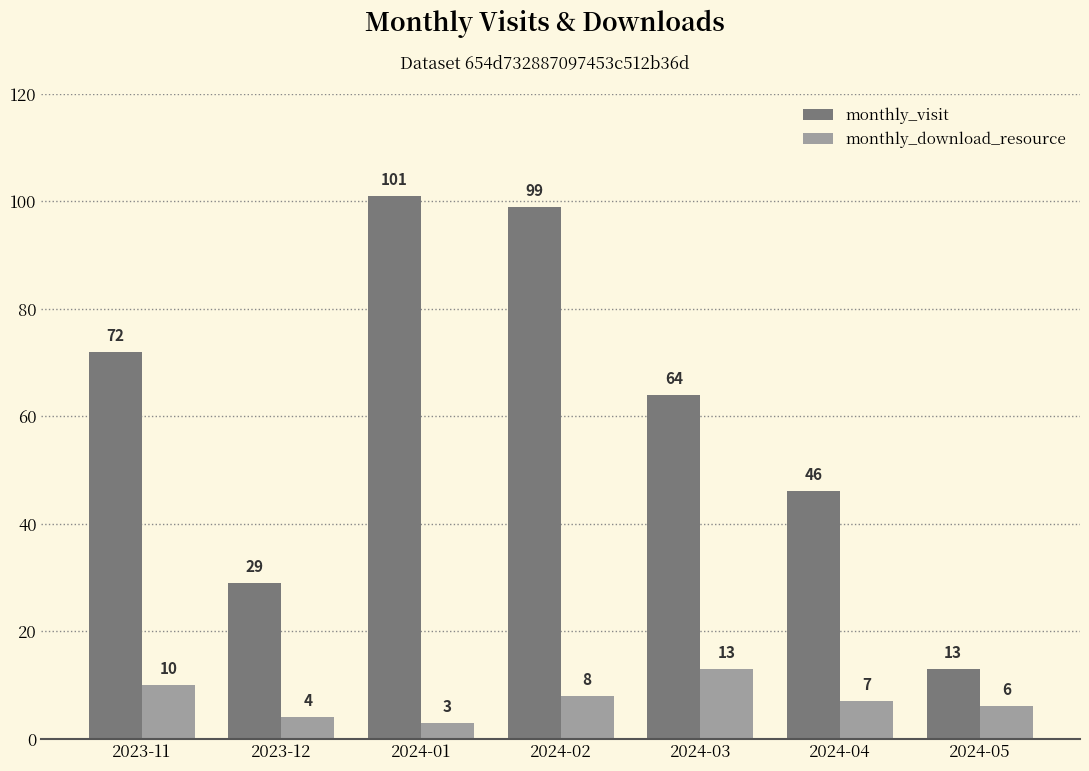

What are all the series names shown in the legend?

monthly_visit, monthly_download_resource